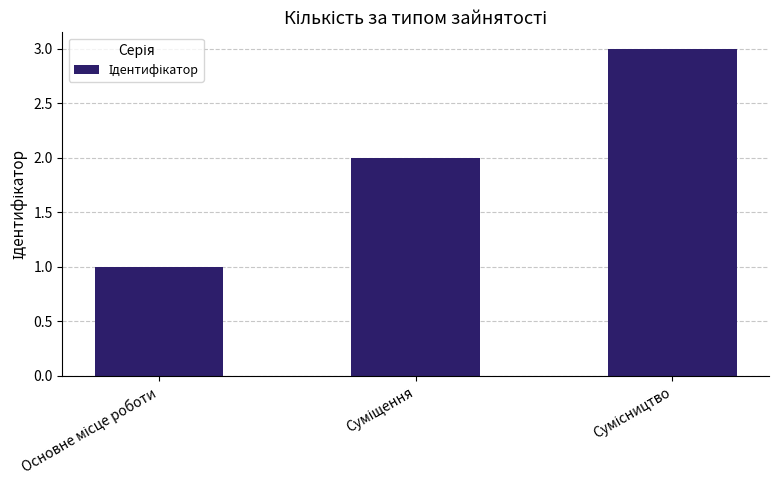

What is the greatest value displayed?

3